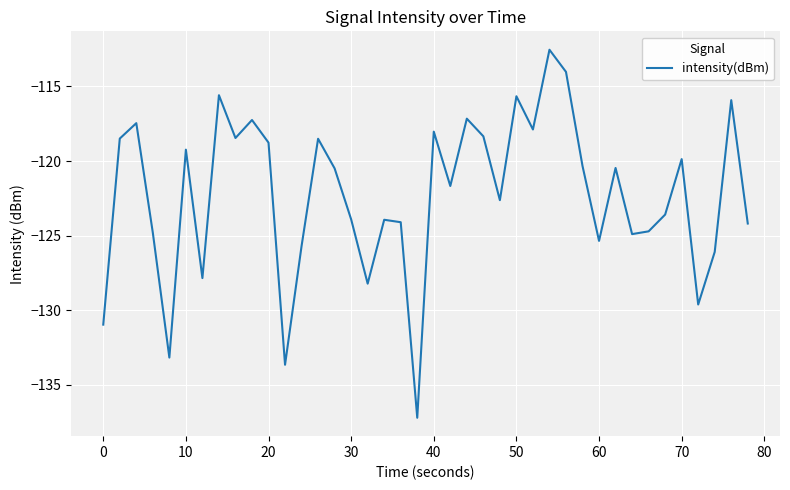

What is the smallest value displayed?

-137.2